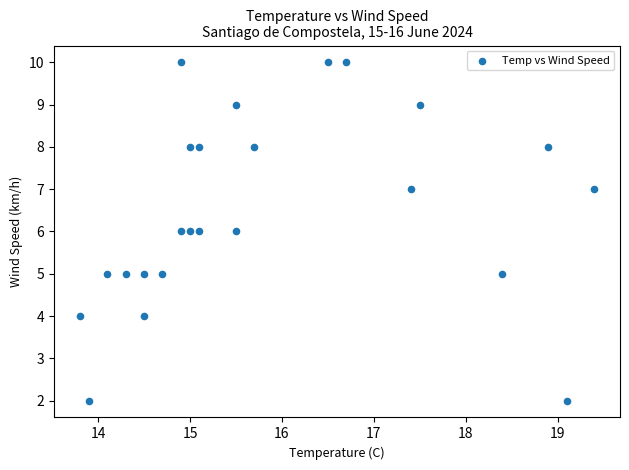

What is the range of Y values (max minus min)?

8